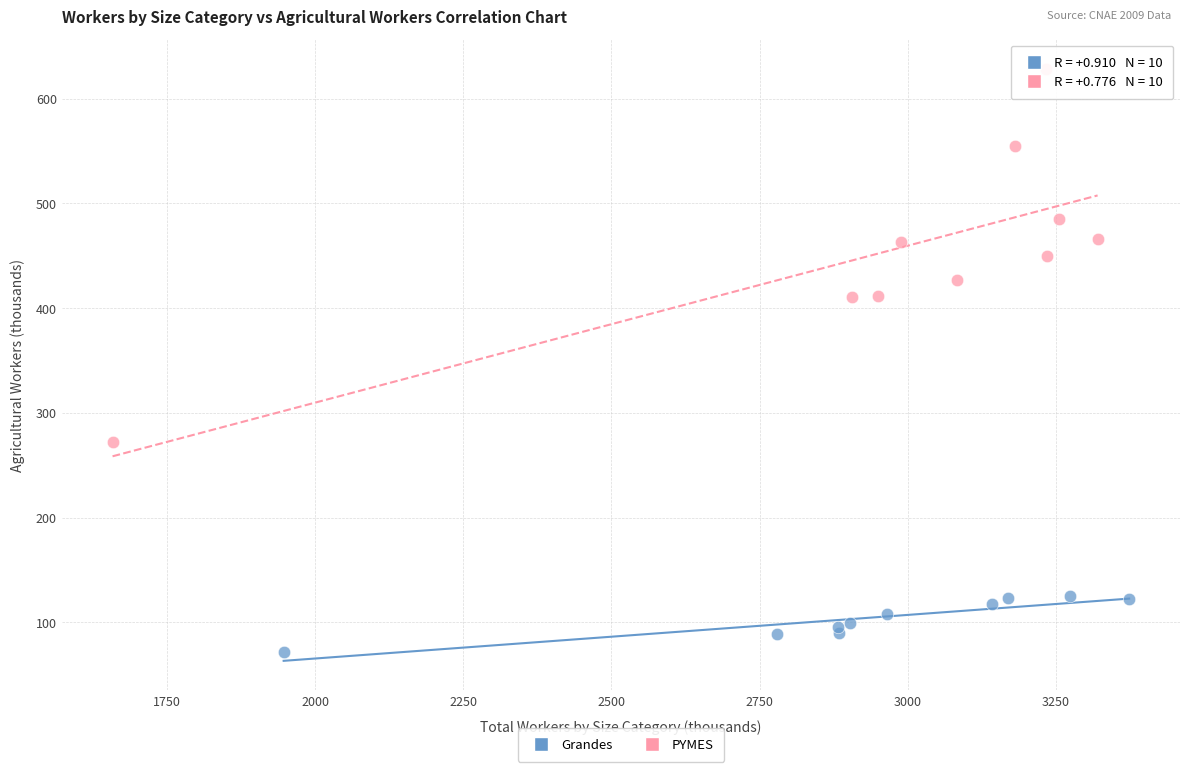

Which series reaches the maximum Y coordinate?

PYMES